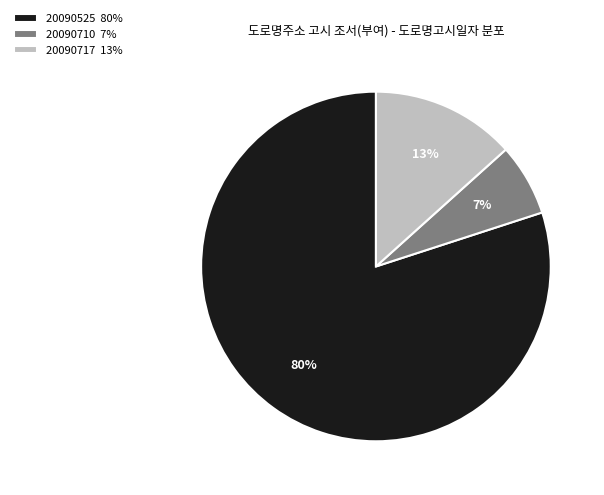

Is 20090717 the majority of the pie?

No